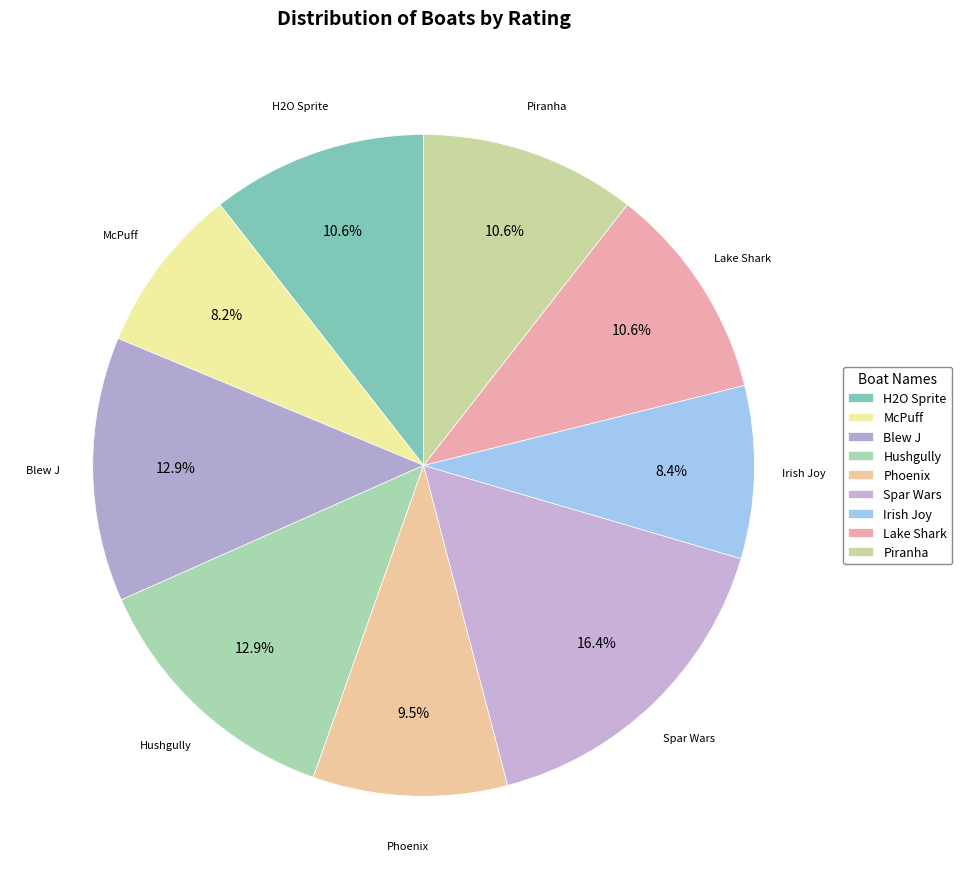

Rank the categories by value from highest to lowest.

Spar Wars, Blew J, Hushgully, H2O Sprite, Lake Shark, Piranha, Phoenix, Irish Joy, McPuff